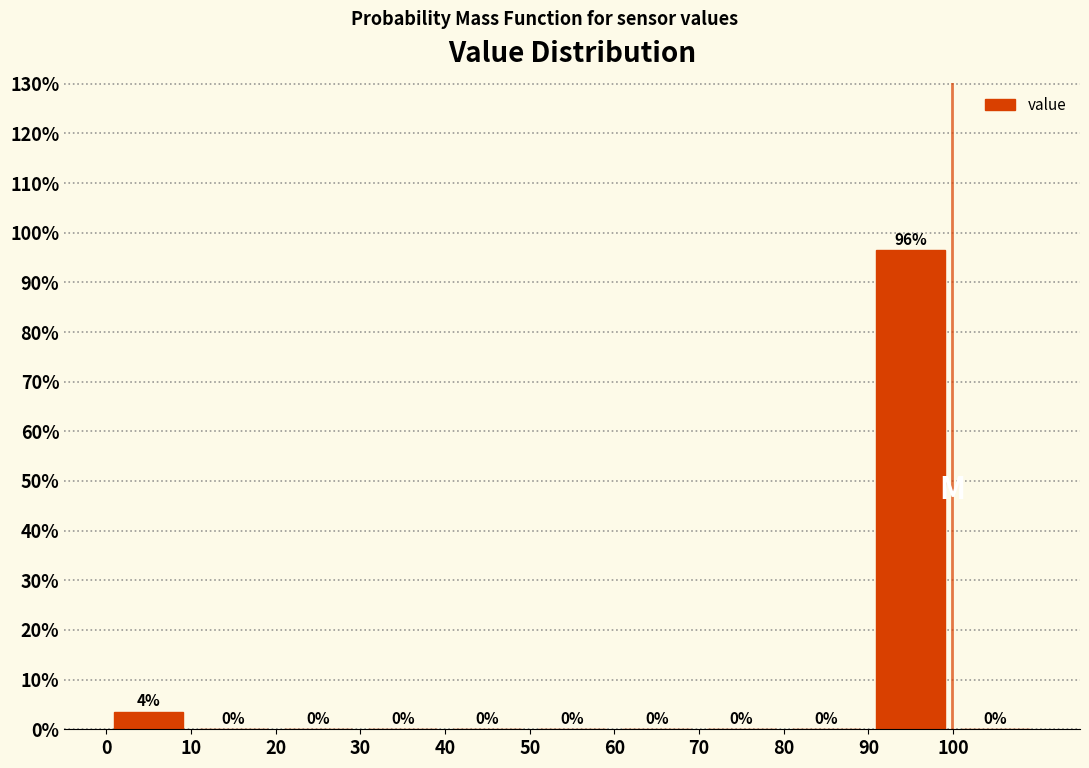

Over which range of the x-axis is the bar tallest?

90 to 100